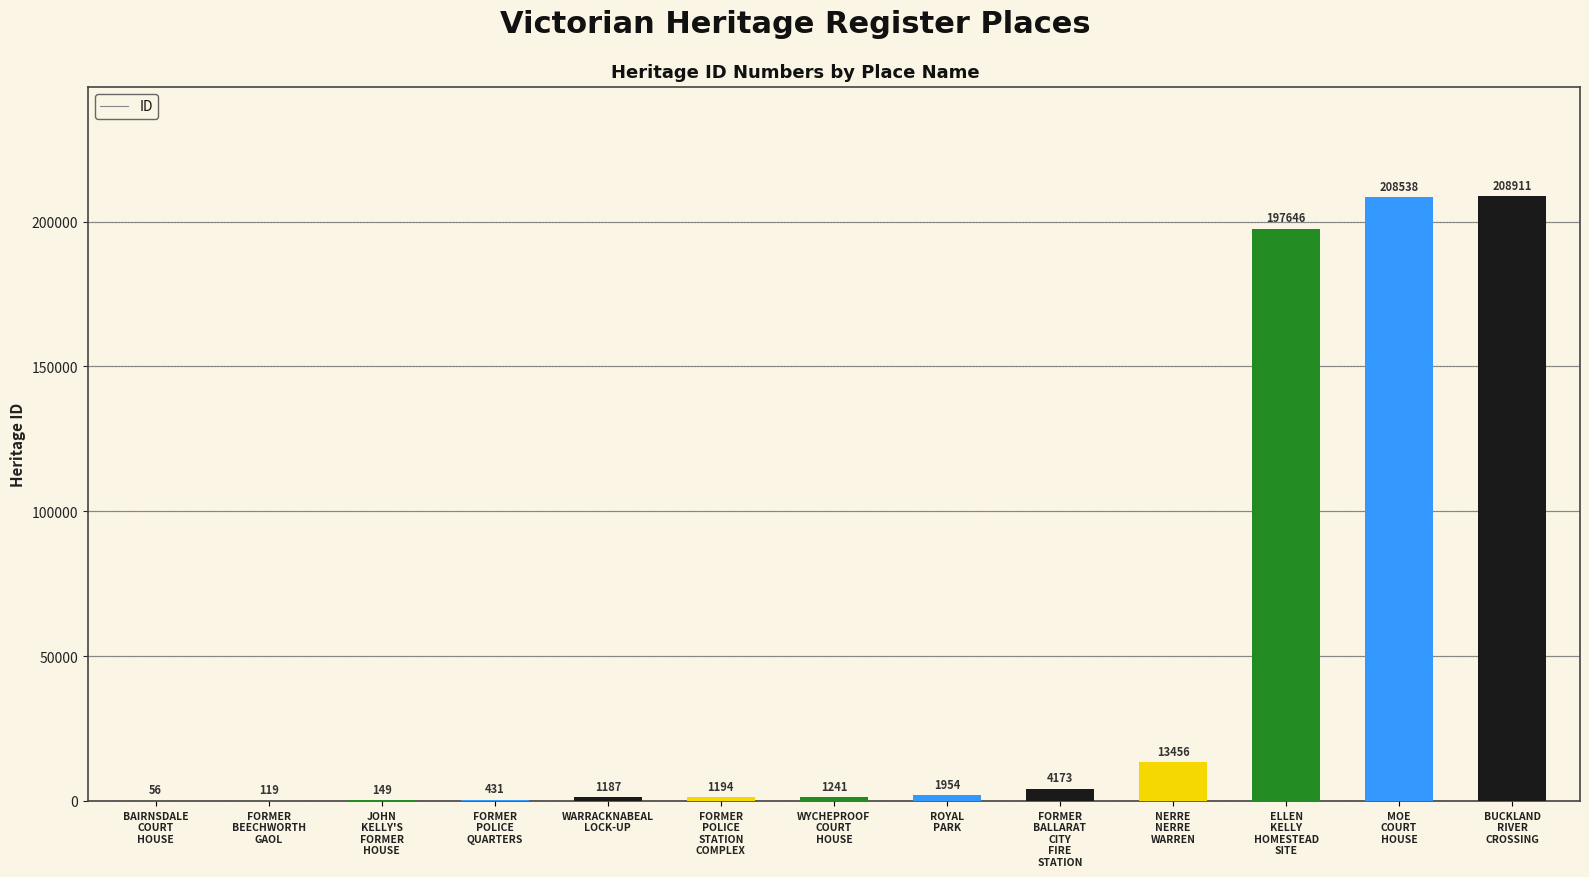

Reading left to right, what are all the values shown in this chart?

56	119	149	431	1187	1194	1241	1954	4173	13456	197646	208538	208911